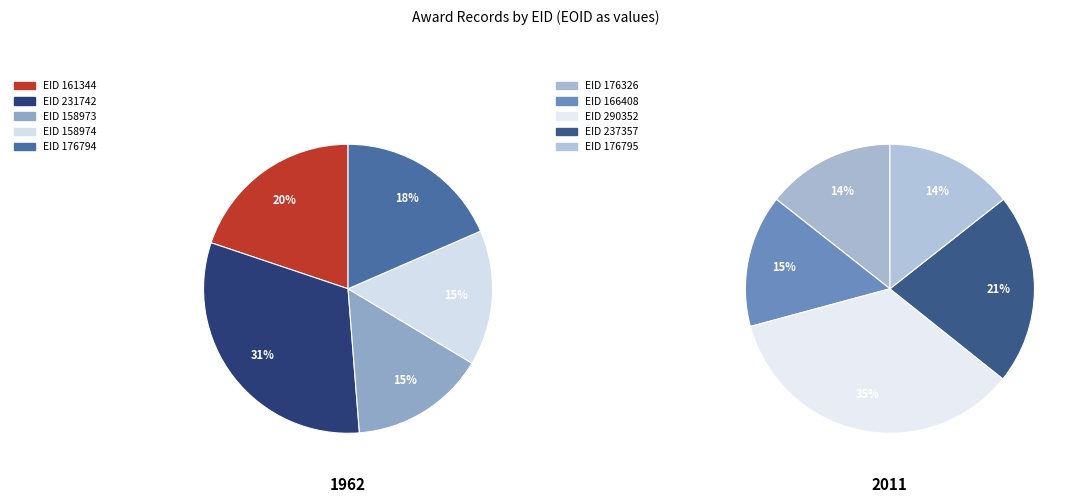

Combined, do 158973 and 290352 account for over 50%?

No